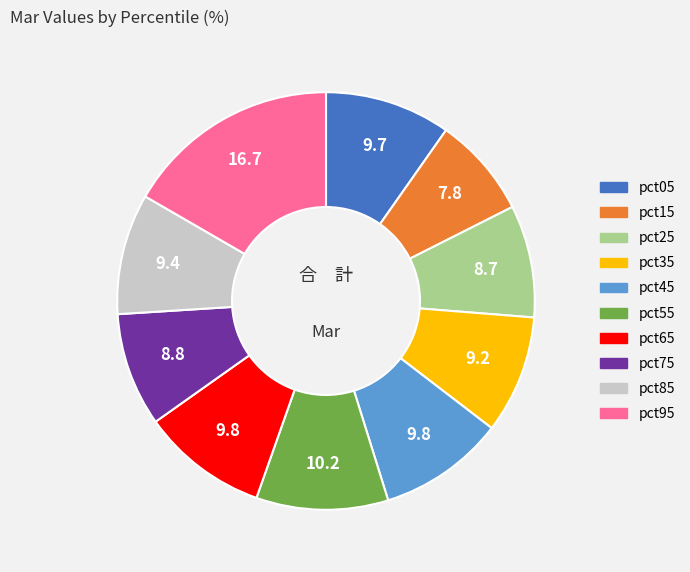

Does pct75 account for over 50% of the chart?

No